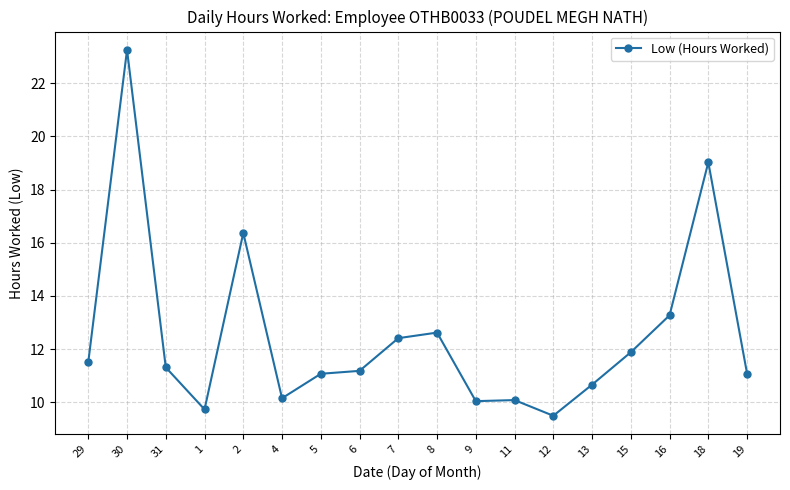

What is the value of the 3rd point from the left?

11.3